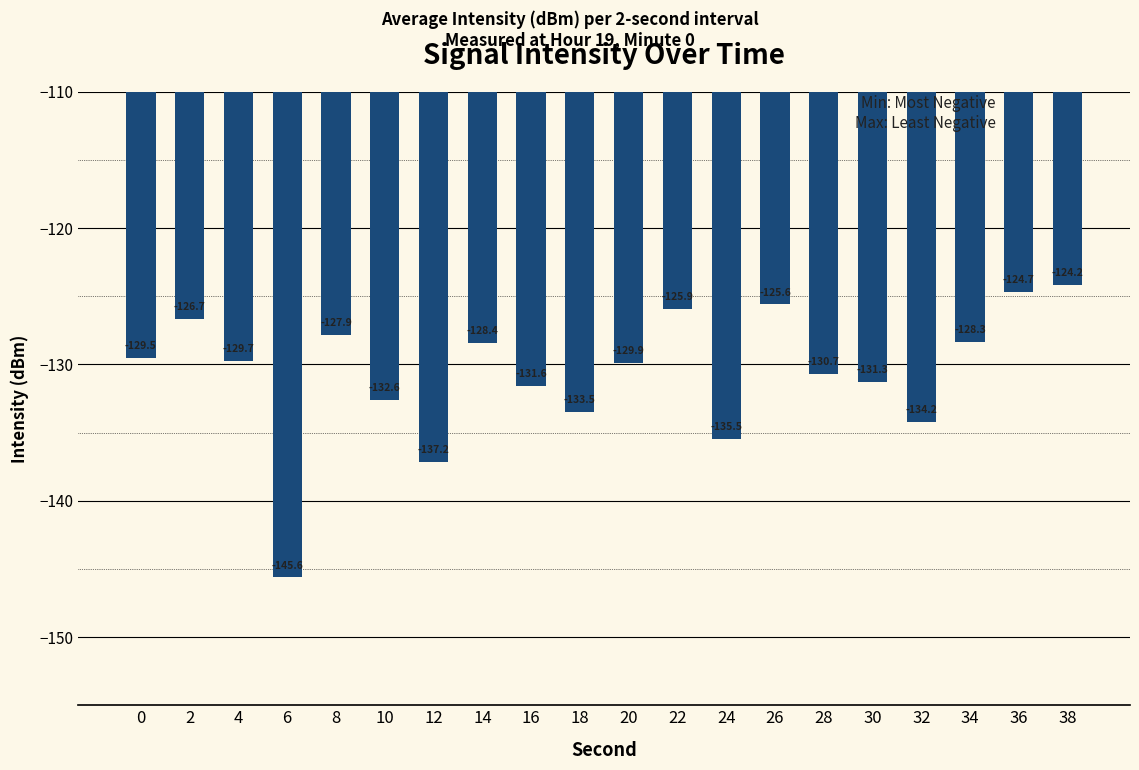

What is the value of the 17th bar from the left?

-134.2